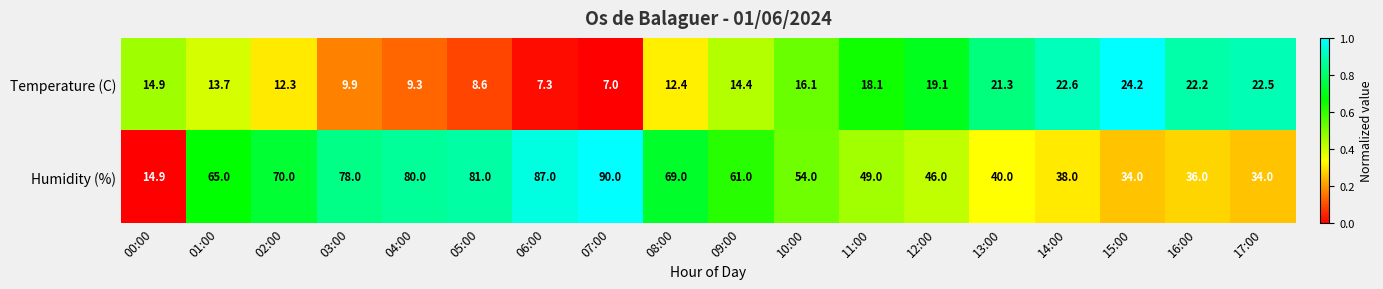

What is the difference between the maximum and minimum values in the Temperature (C) series?

17.2